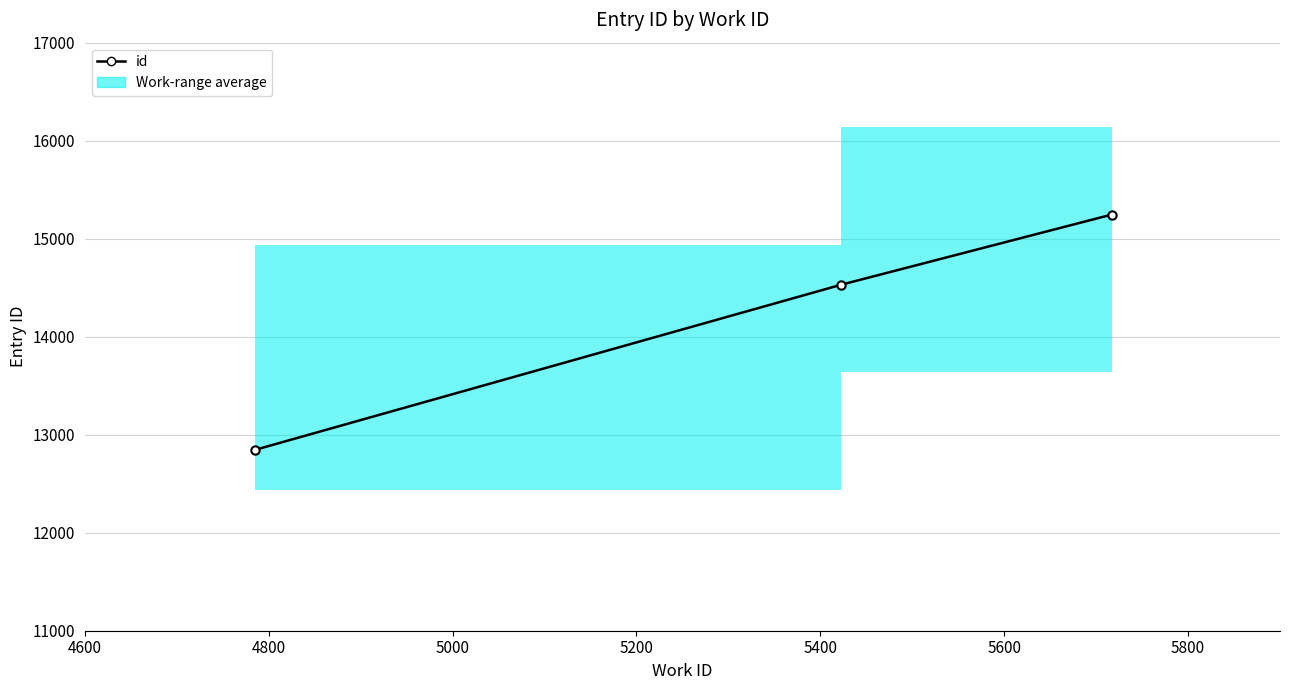

Between 4600 and 4800, which is larger?

4800